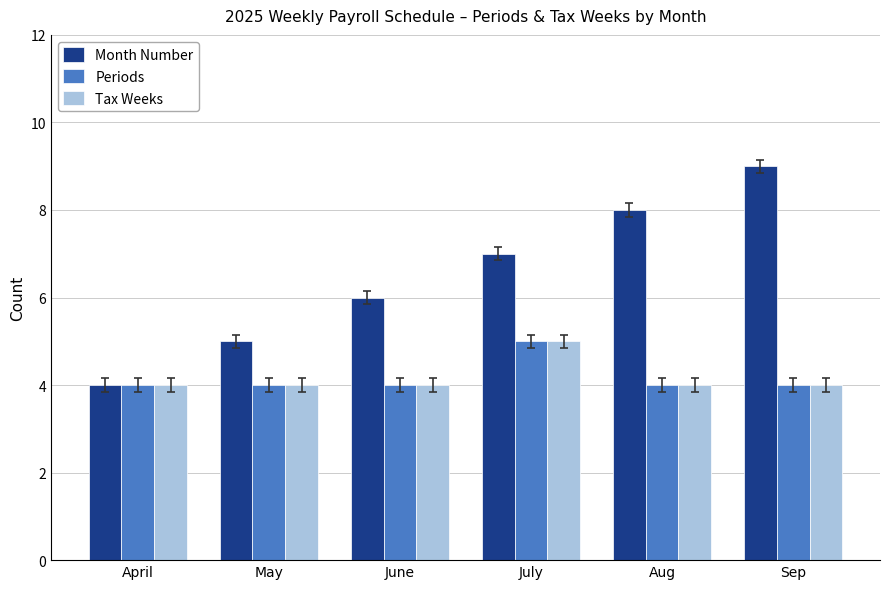

What is the smallest value displayed?

4